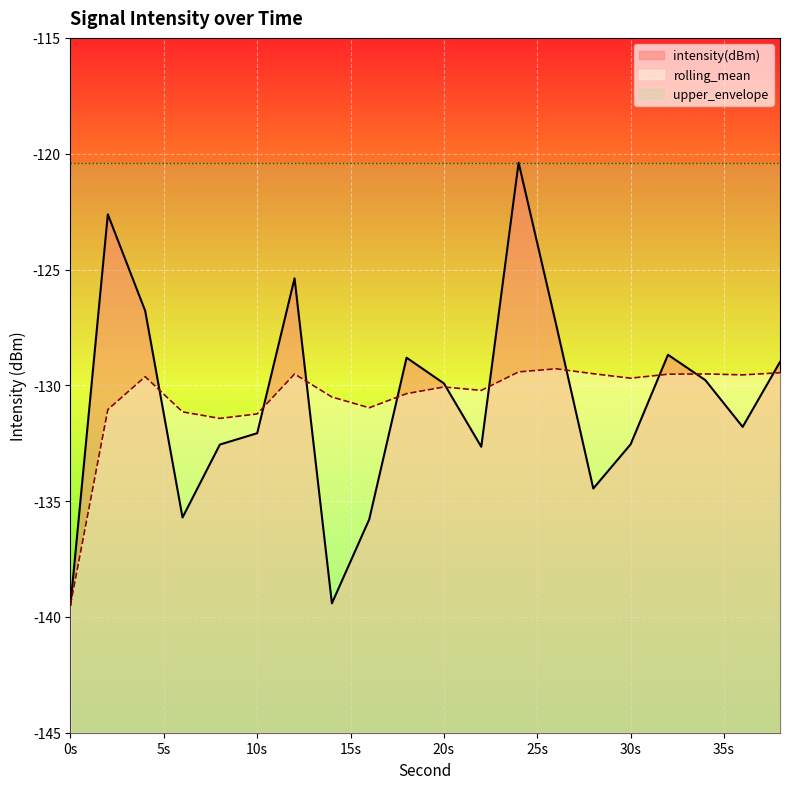

Which series has the widest spread of values?

intensity(dBm)